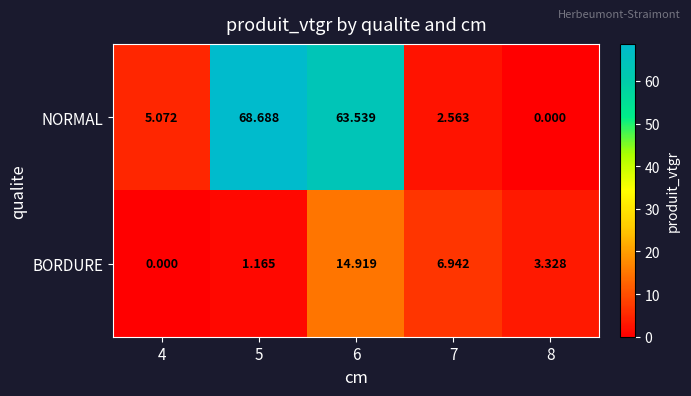

Which series has the largest total across all categories?

NORMAL